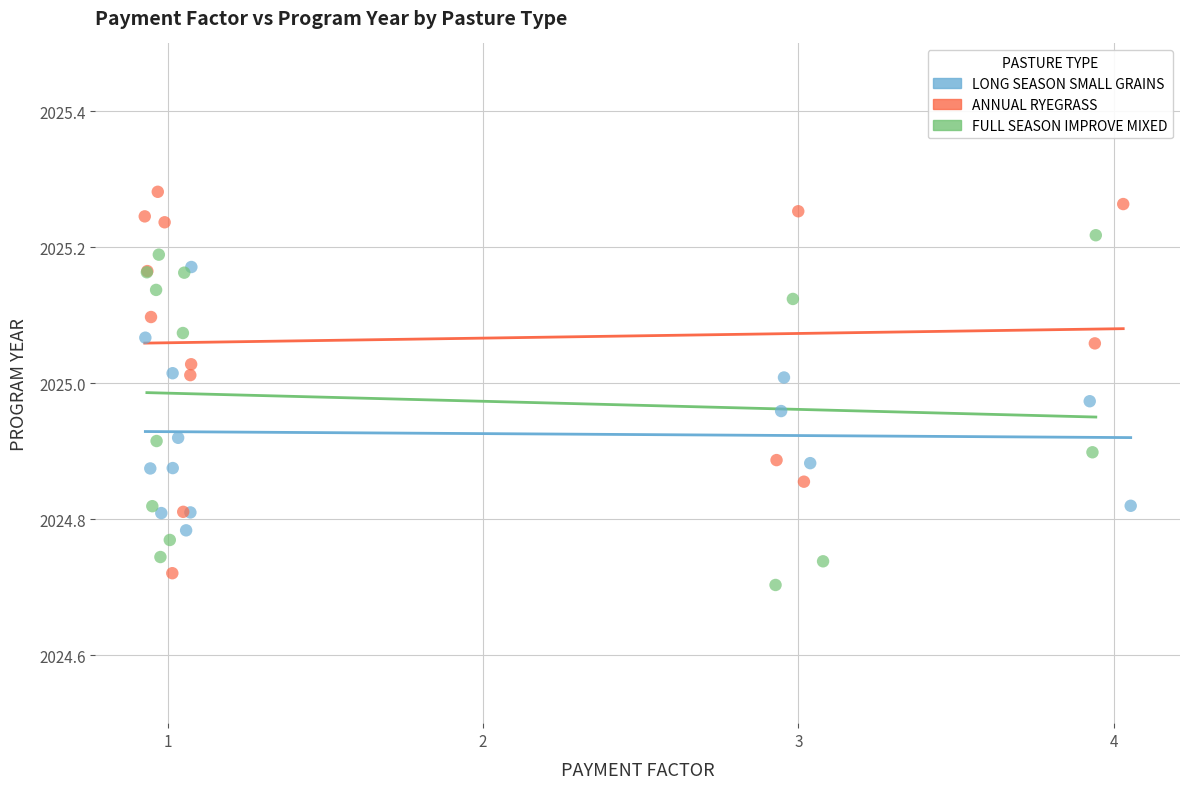

What are all the series names shown in the legend?

LONG SEASON SMALL GRAINS, ANNUAL RYEGRASS, FULL SEASON IMPROVE MIXED